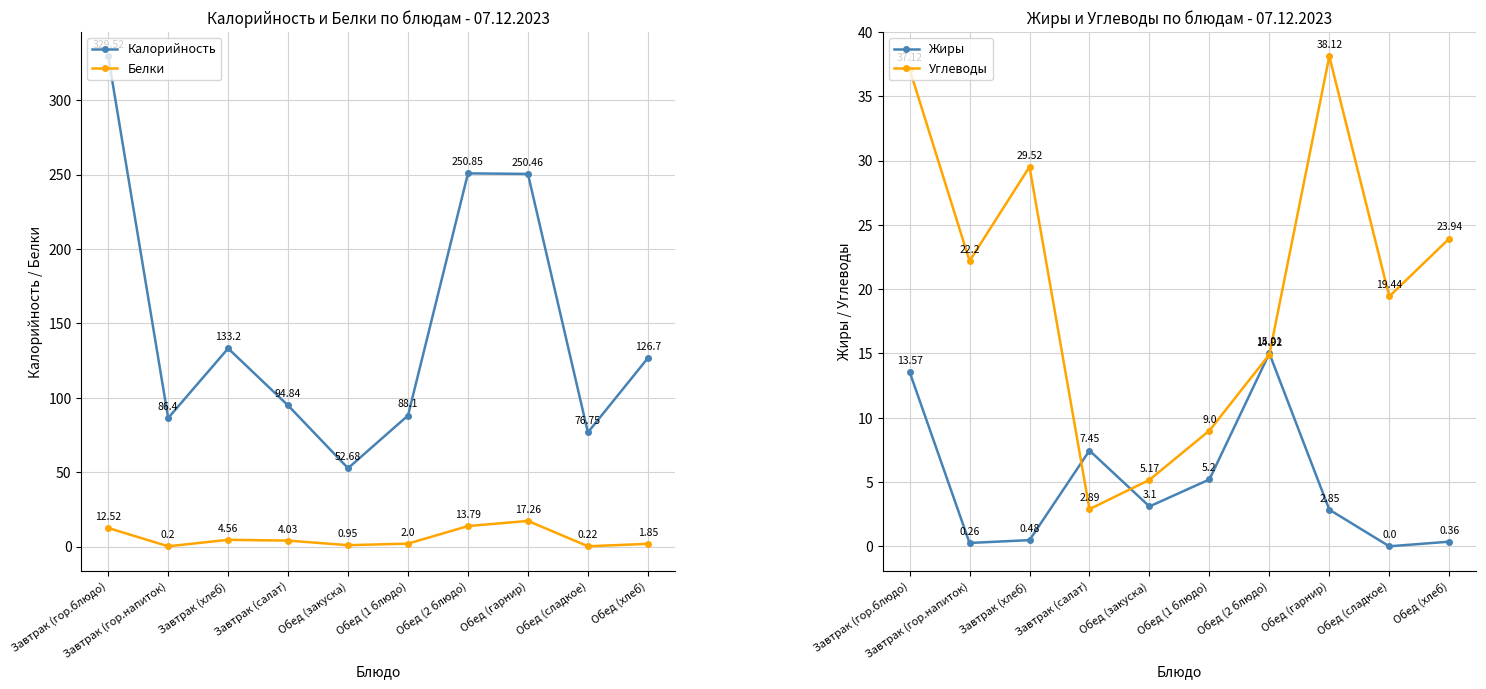

What is the label of the 7th point from the left?

Обед (2 блюдо)